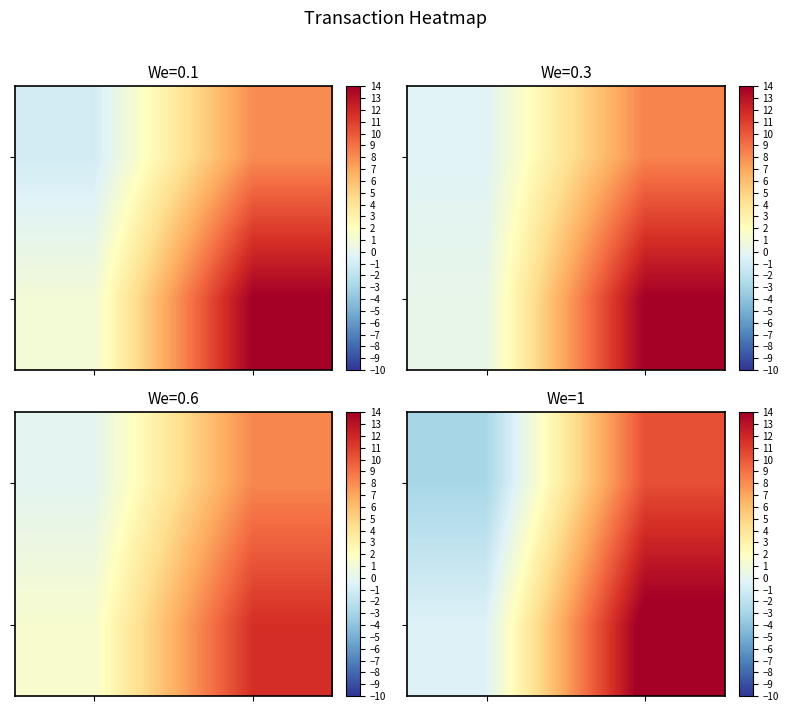

The value of row_0 at 1 is 10.3. True or false?

True